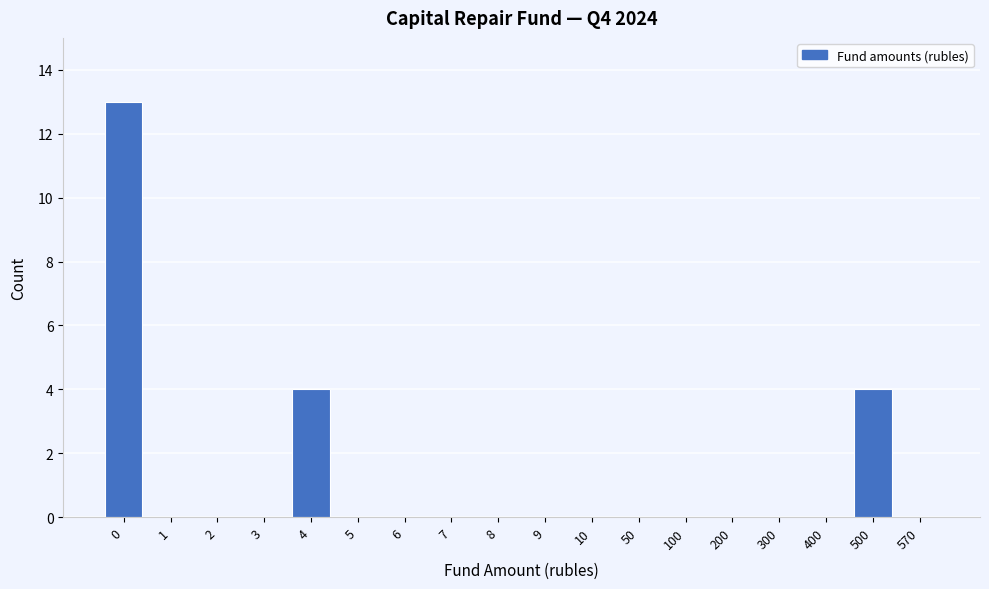

Reading left to right, extract all data points from this chart.

0=13	1=0	2=0	3=0	4=4	5=0	6=0	7=0	8=0	9=0	10=0	50=0	100=0	200=0	300=0	400=0	500=4	570=0